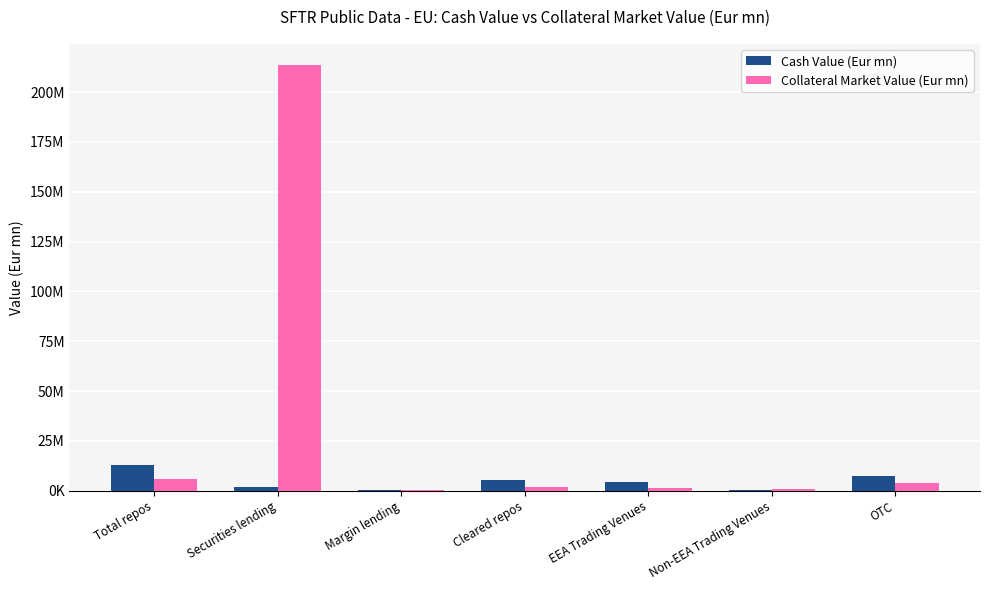

Which category has the highest value across all series?

Securities lending